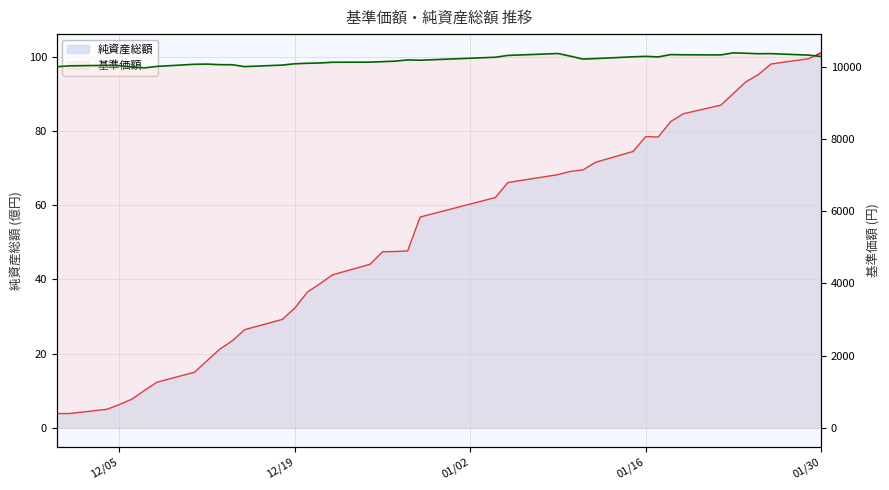

Is it true that 純資産総額 (line) equals 48.6 at 30?

False